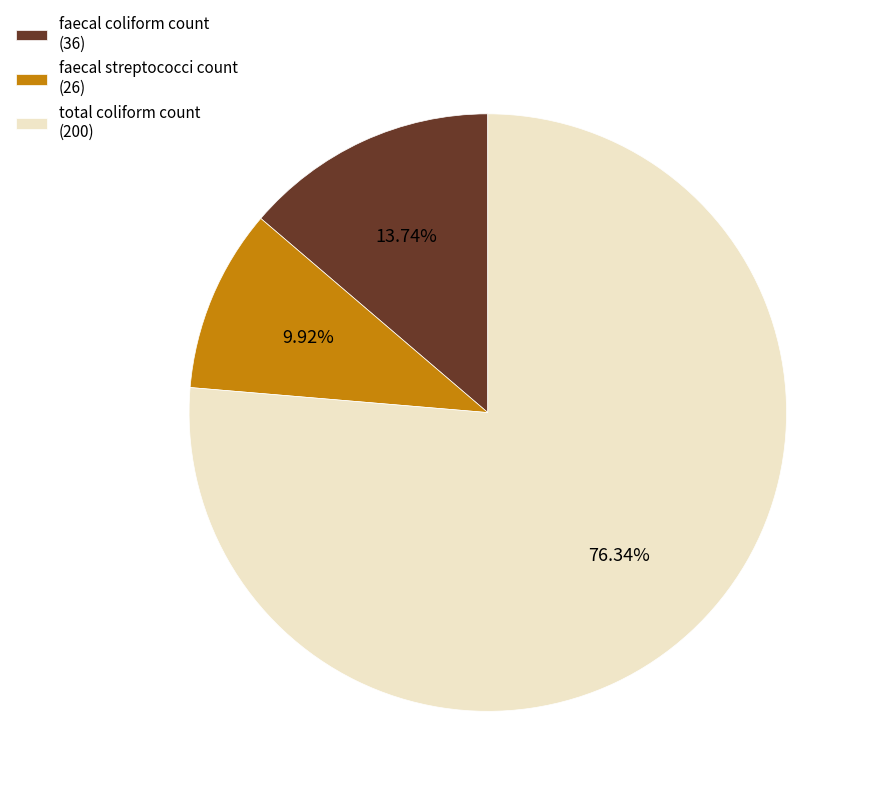

To the nearest percent, what is the difference between the largest and smallest slice percentages?

66%